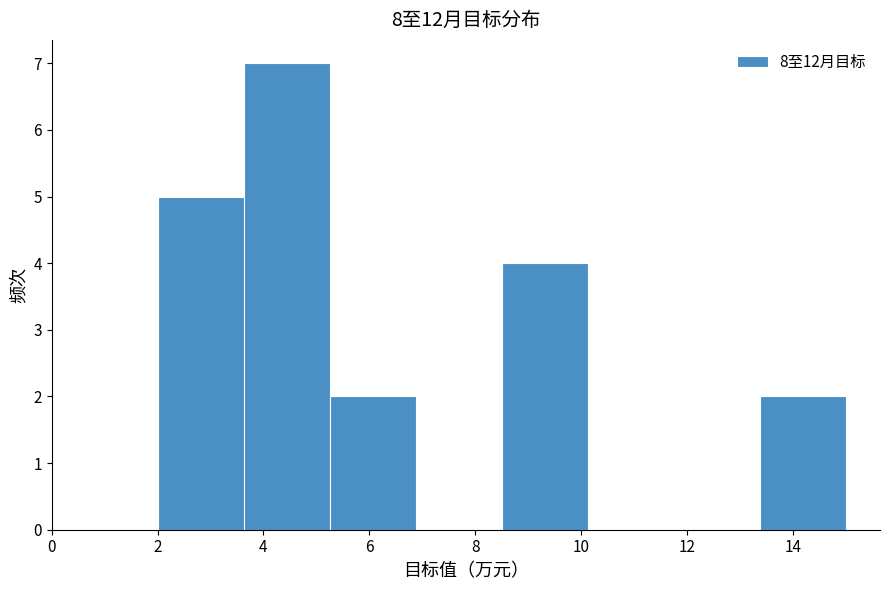

Reading left to right, list every bar in this chart as the range it spans on the x-axis followed by its height. Neither the bar edges nor the heights are printed on the chart, so give them approximately, as read against the axes.

2.0 to 3.6: 5
3.6 to 5.2: 7
5.2 to 6.8: 2
6.8 to 8.6: 0
8.6 to 10.2: 4
10.2 to 11.8: 0
11.8 to 13.4: 0
13.4 to 15.0: 2